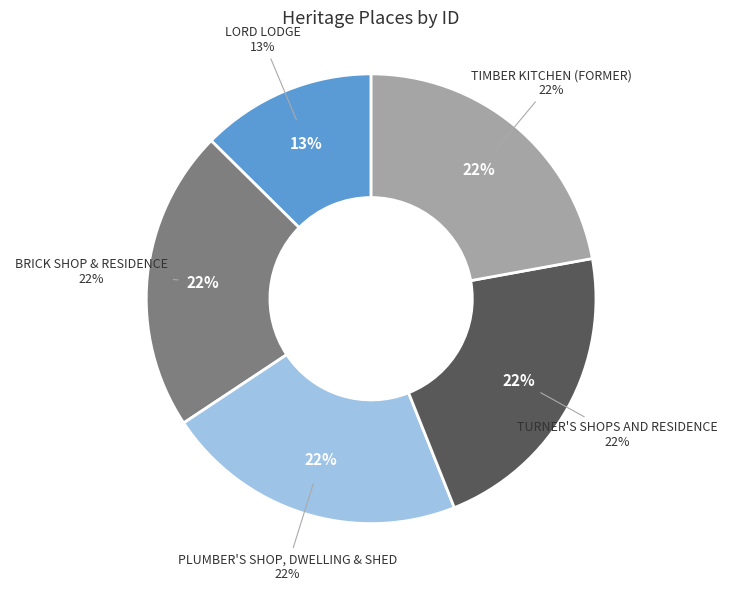

Which category has the smallest portion of the pie?

LORD LODGE